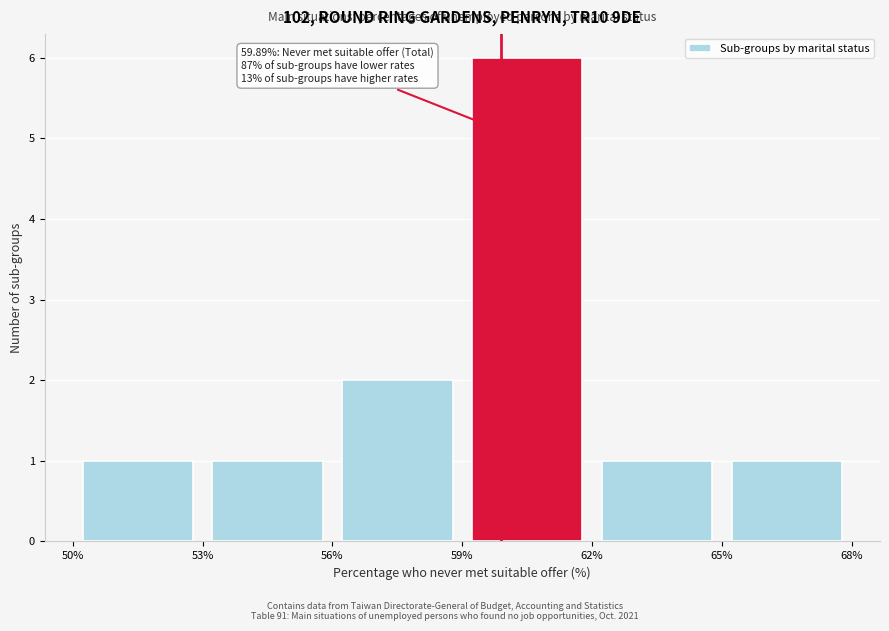

Which range on the x-axis has the tallest bar?

59% to 62%